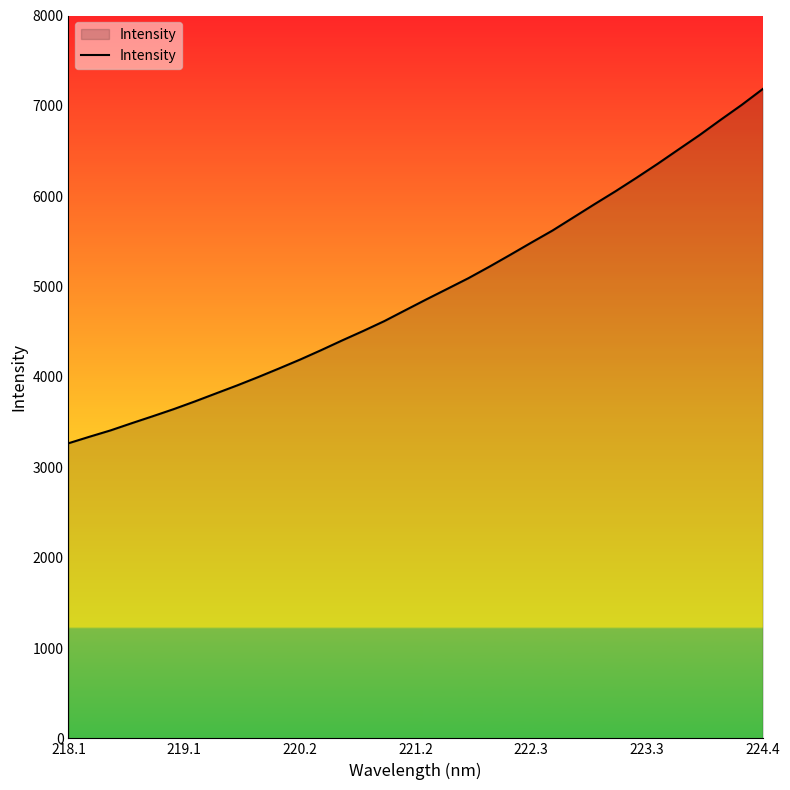

What is the difference between the maximum and minimum values?

3920.4